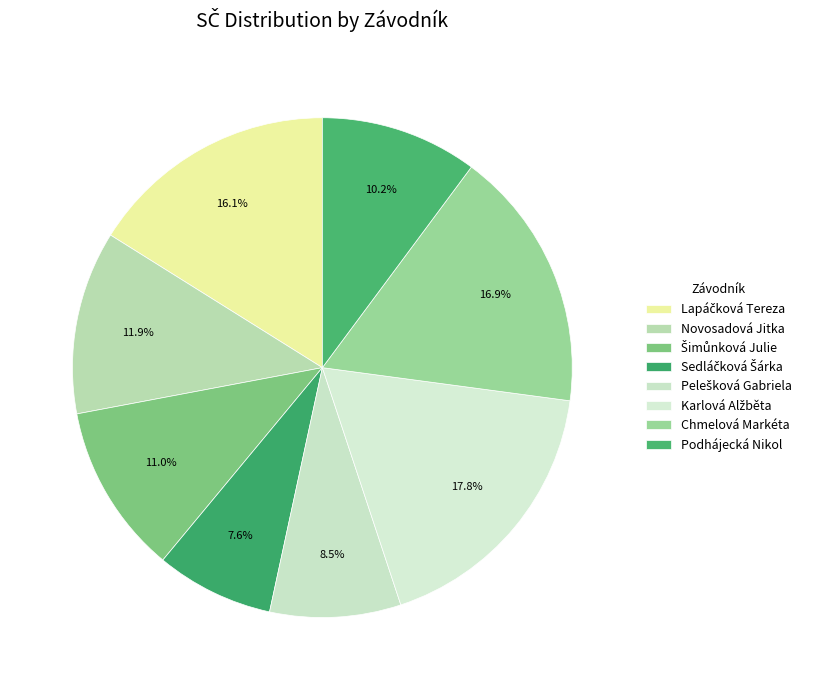

Count the number of slices in the pie.

8